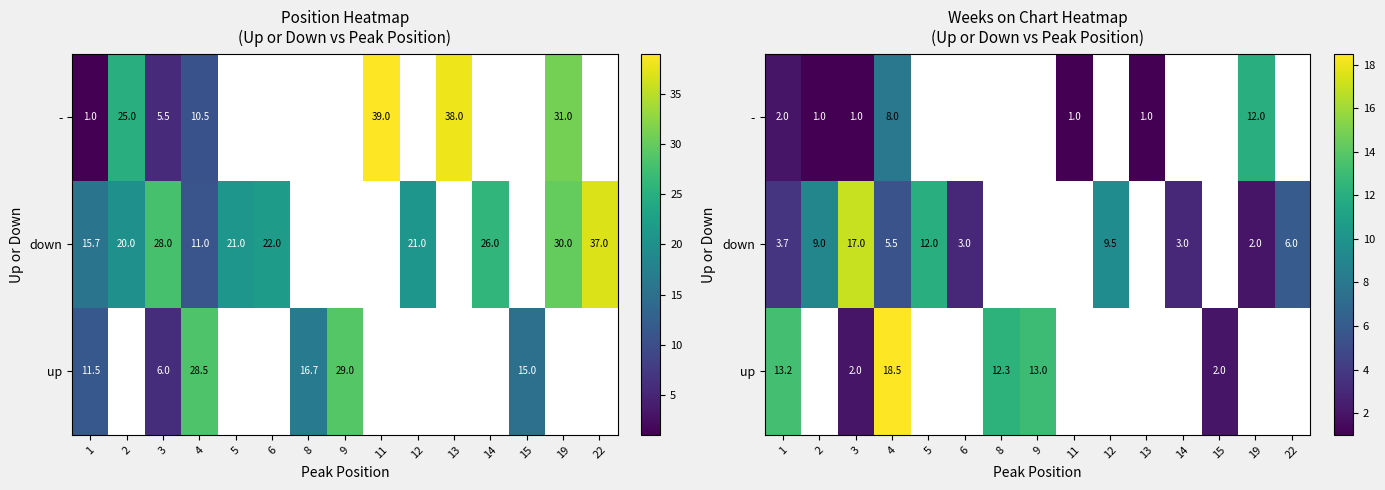

Count the number of data series in this chart.

3